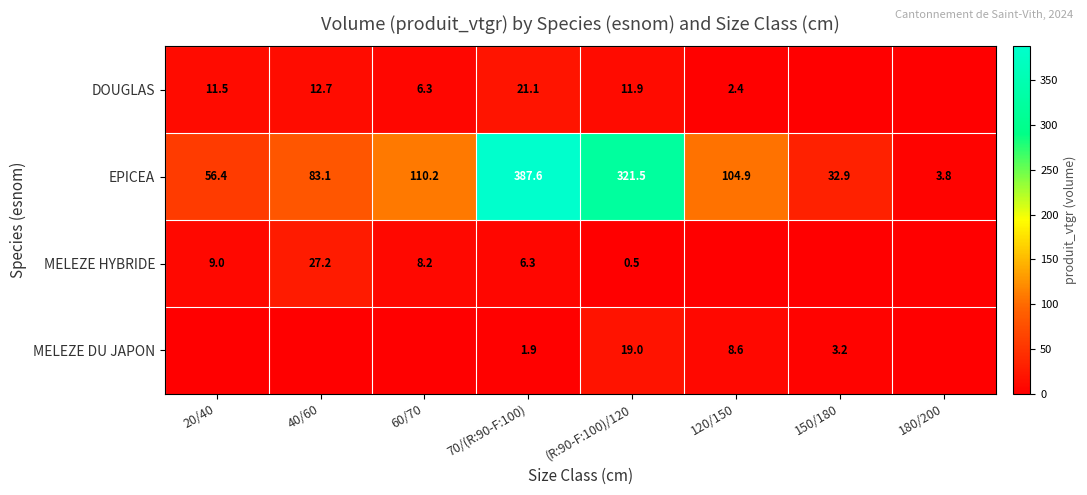

What is the difference between the EPICEA values at 20/40 and 60/70?

53.8